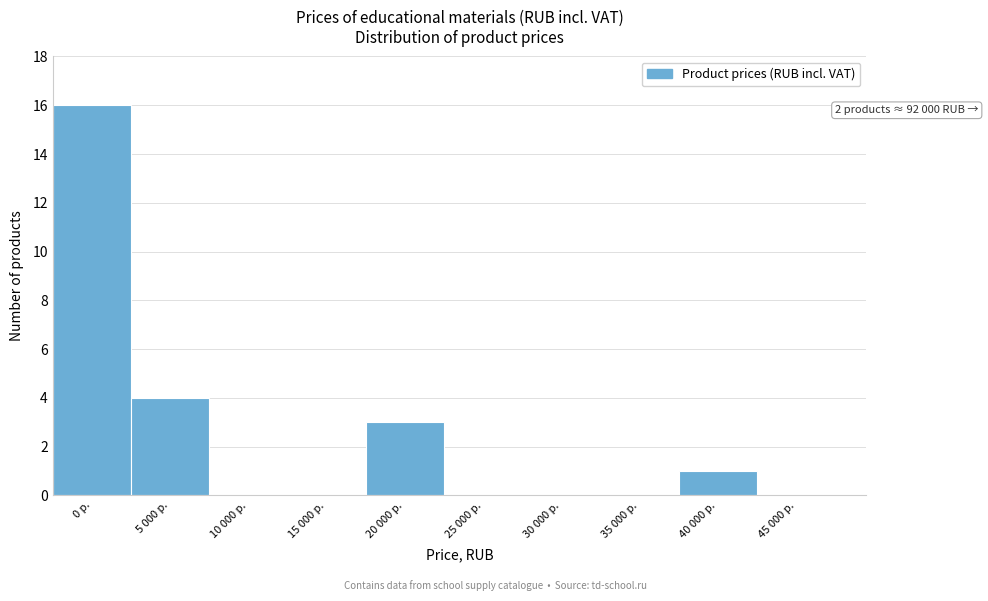

Reading left to right, what are all the values shown in this chart?

0 р.=16	5 000 р.=4	10 000 р.=0	15 000 р.=0	20 000 р.=3	25 000 р.=0	30 000 р.=0	35 000 р.=0	40 000 р.=1	45 000 р.=0